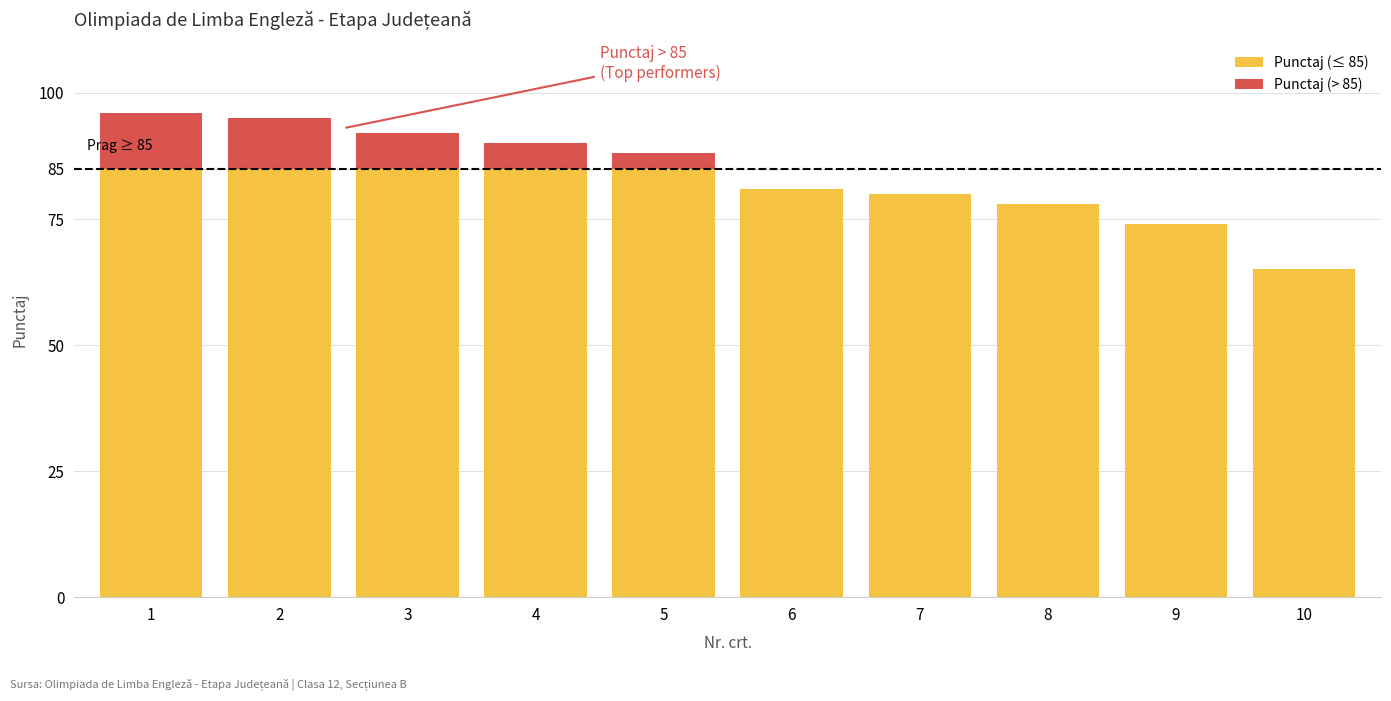

Reading right to left, list the values for the Punctaj (≤ 85) series.

10=65	9=74	8=78	7=80	6=81	5=85	4=85	3=85	2=85	1=85